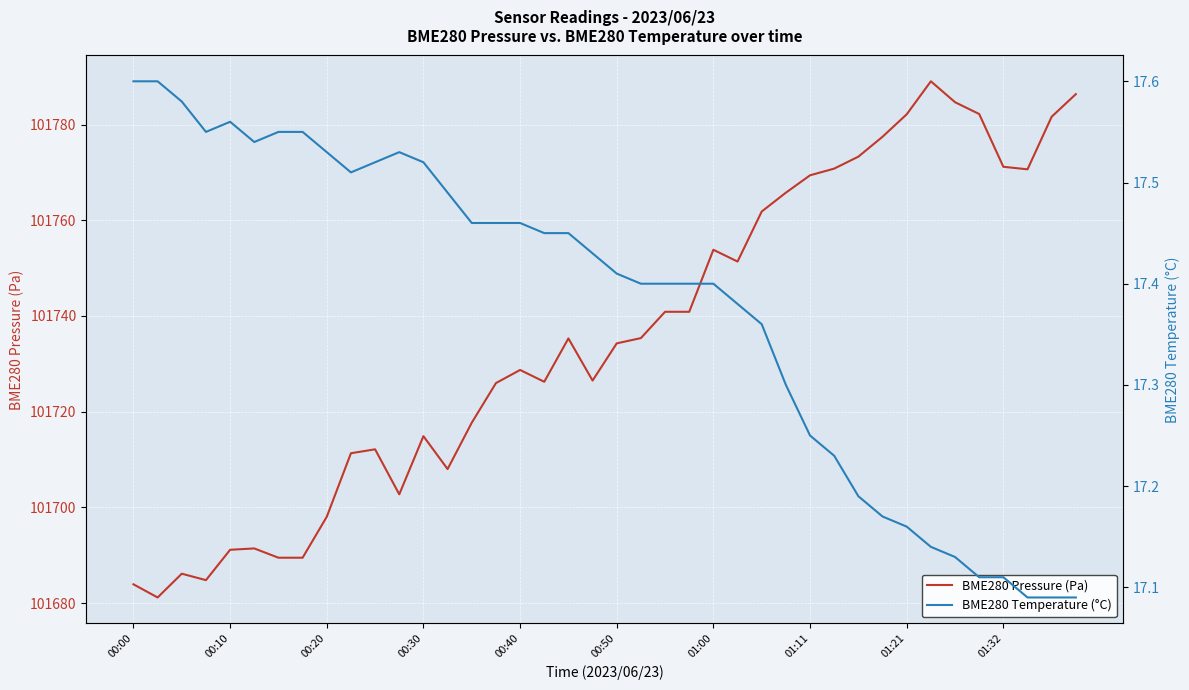

Count the number of categories in the chart.

40